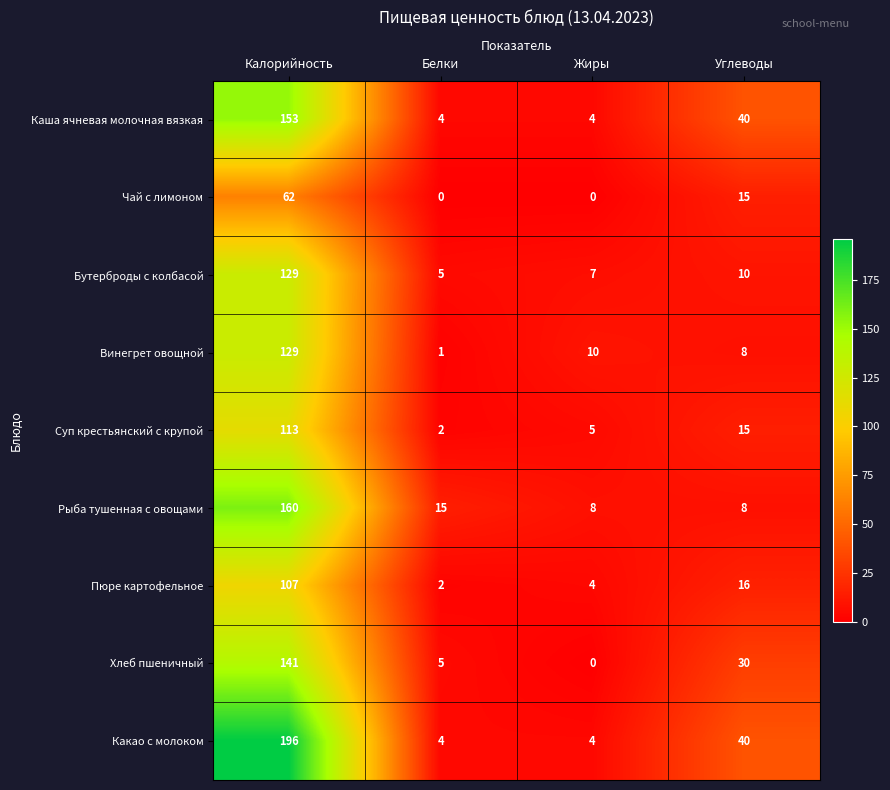

What is the difference between the highest and lowest values at Жиры?

10